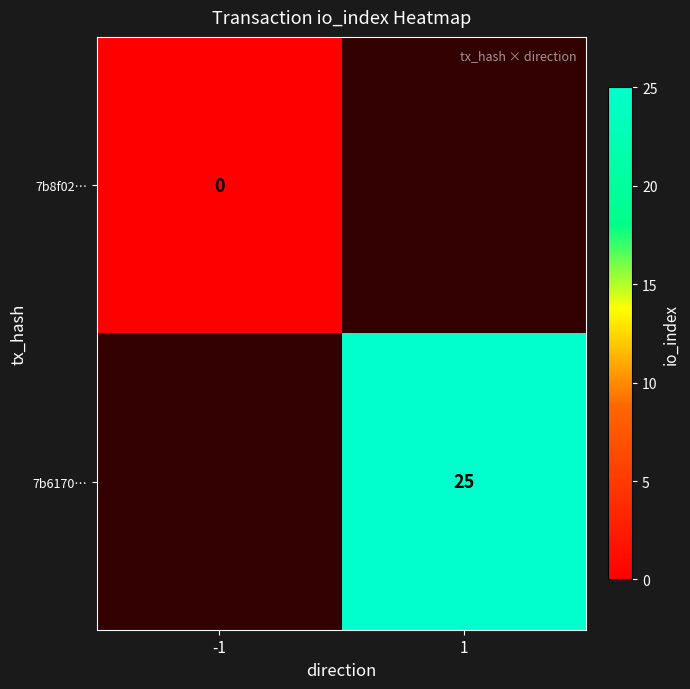

The value of 7b6170… at 1 is 25. True or false?

True